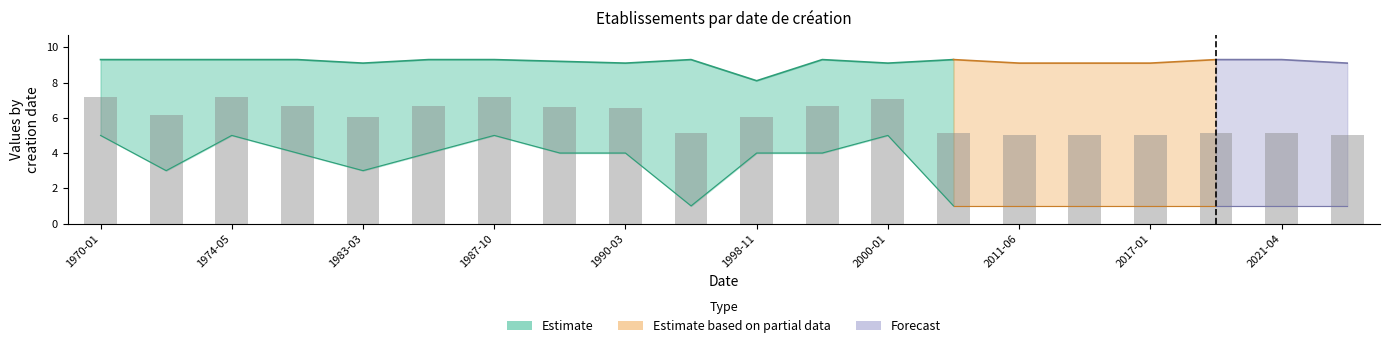

What position from the right is 2011-06?

6